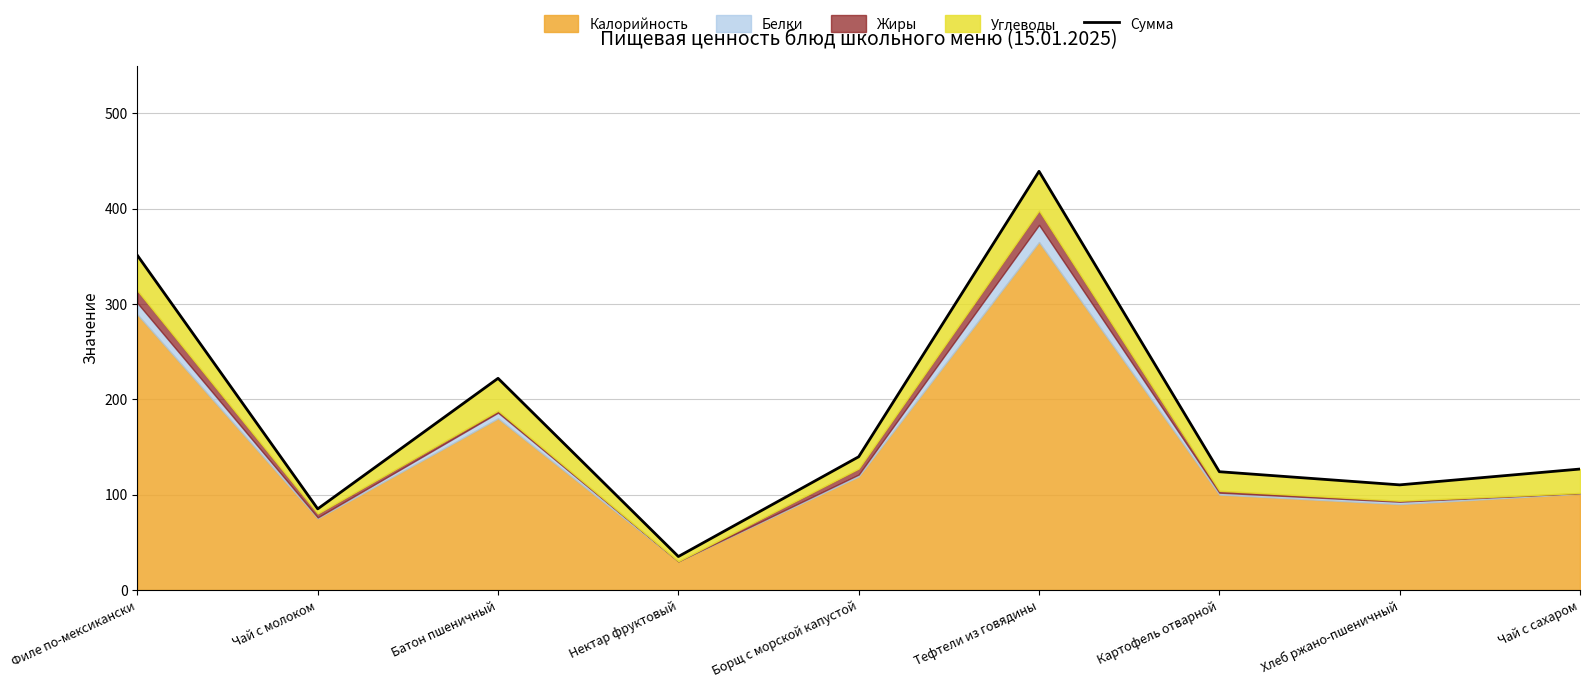

List the labels in order of value, largest first.

Тефтели из говядины, Филе по-мексикански, Батон пшеничный, Борщ с морской капустой, Чай с сахаром, Картофель отварной, Хлеб ржано-пшеничный, Чай с молоком, Нектар фруктовый